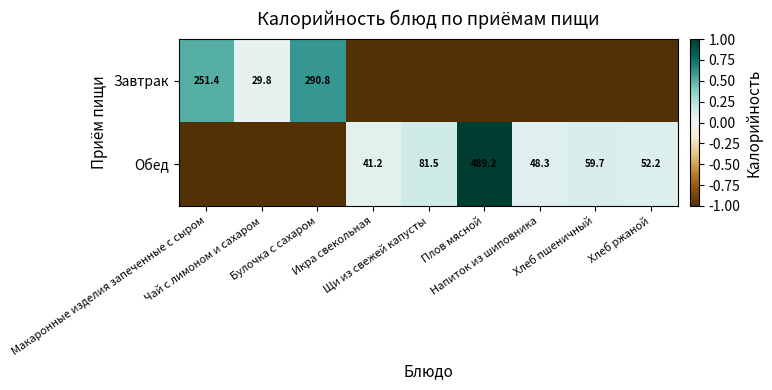

Is the value of Завтрак at Хлеб пшеничный greater than the value of Обед at Плов мясной?

No